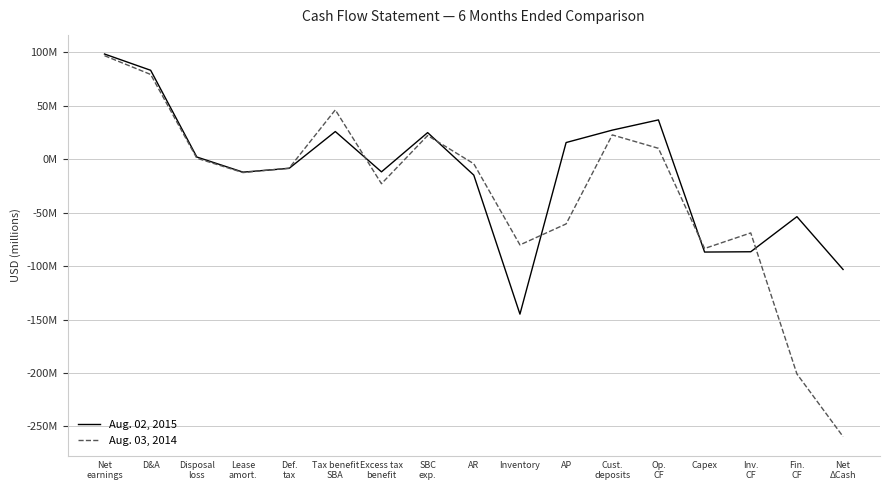

True or false: Aug. 03, 2014 has more than 2 points higher than both neighbors.

True